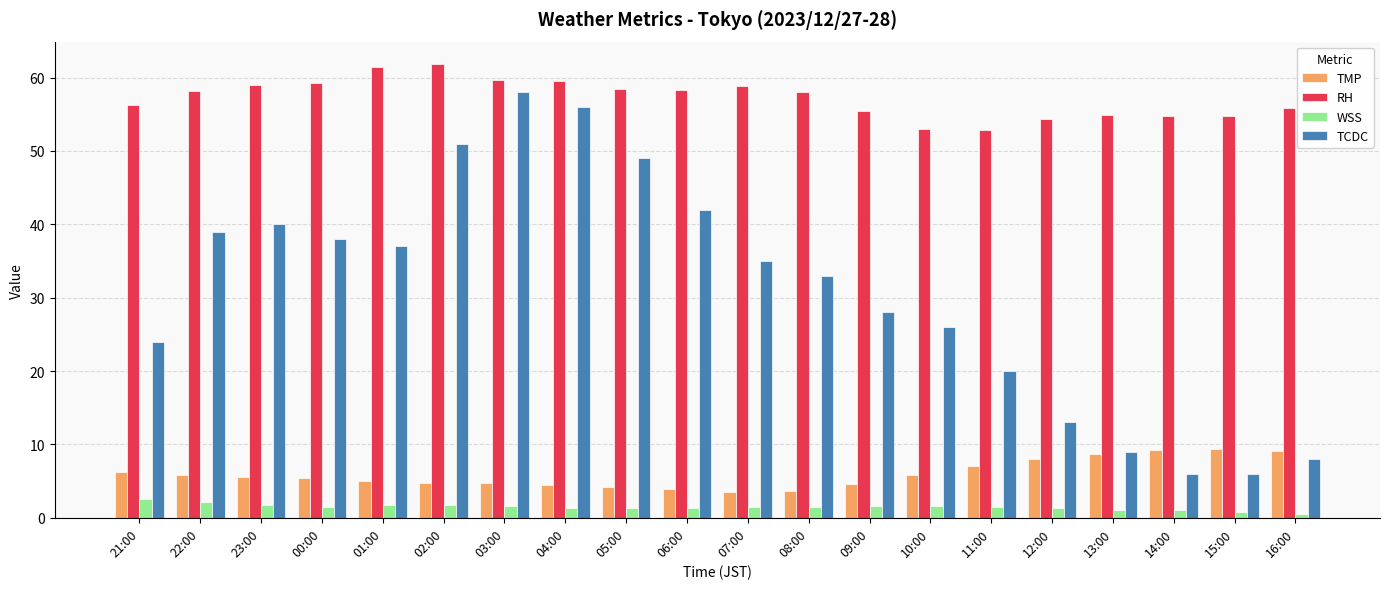

How many values in the TCDC series are below 35?

10